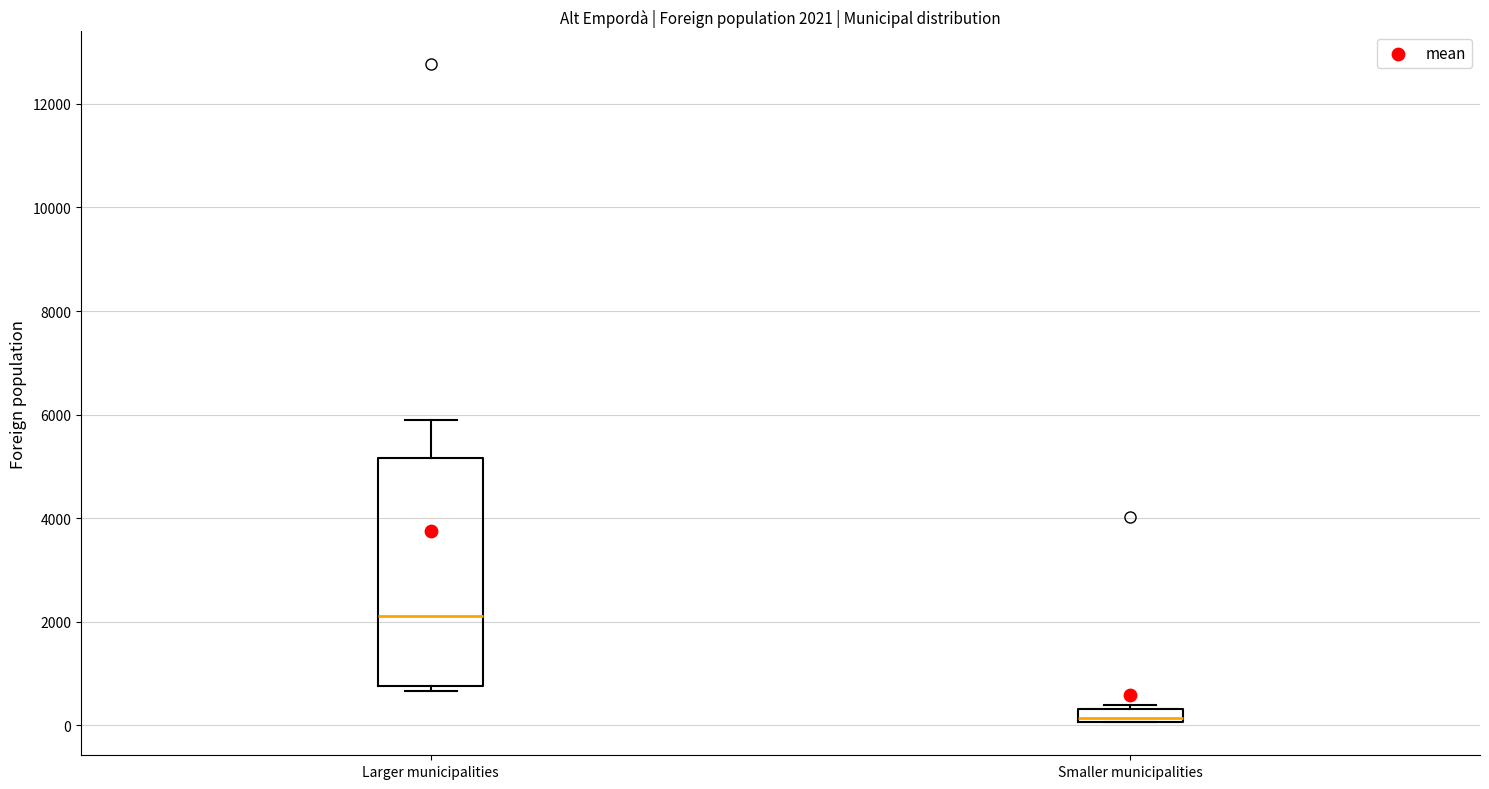

Comparing the boxes themselves (not the whiskers), which one is the tallest?

Larger municipalities